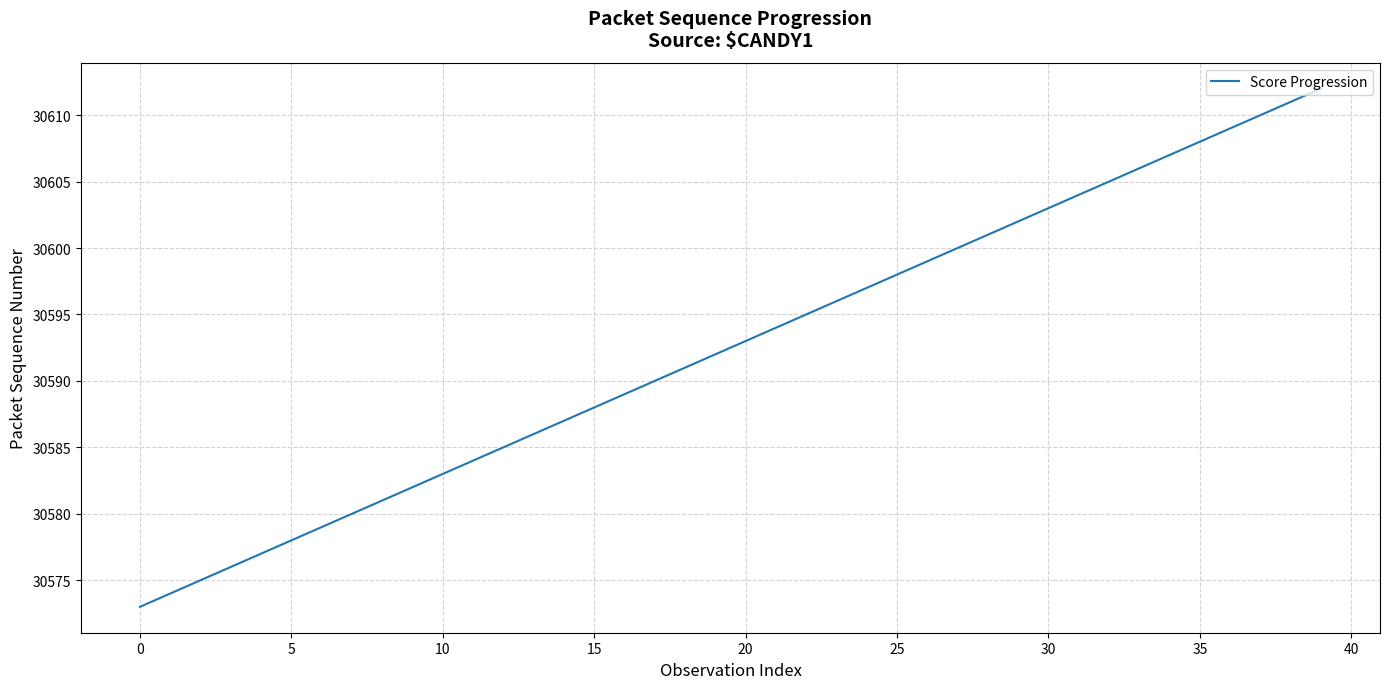

What is the minimum value shown in the chart?

30573